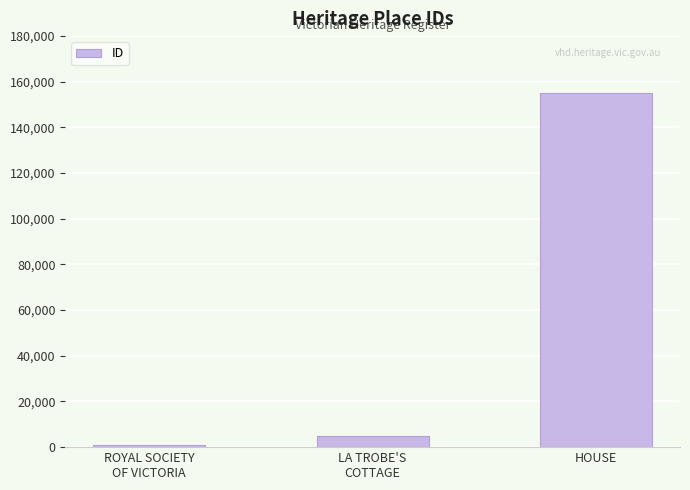

How many bars are there in total?

3